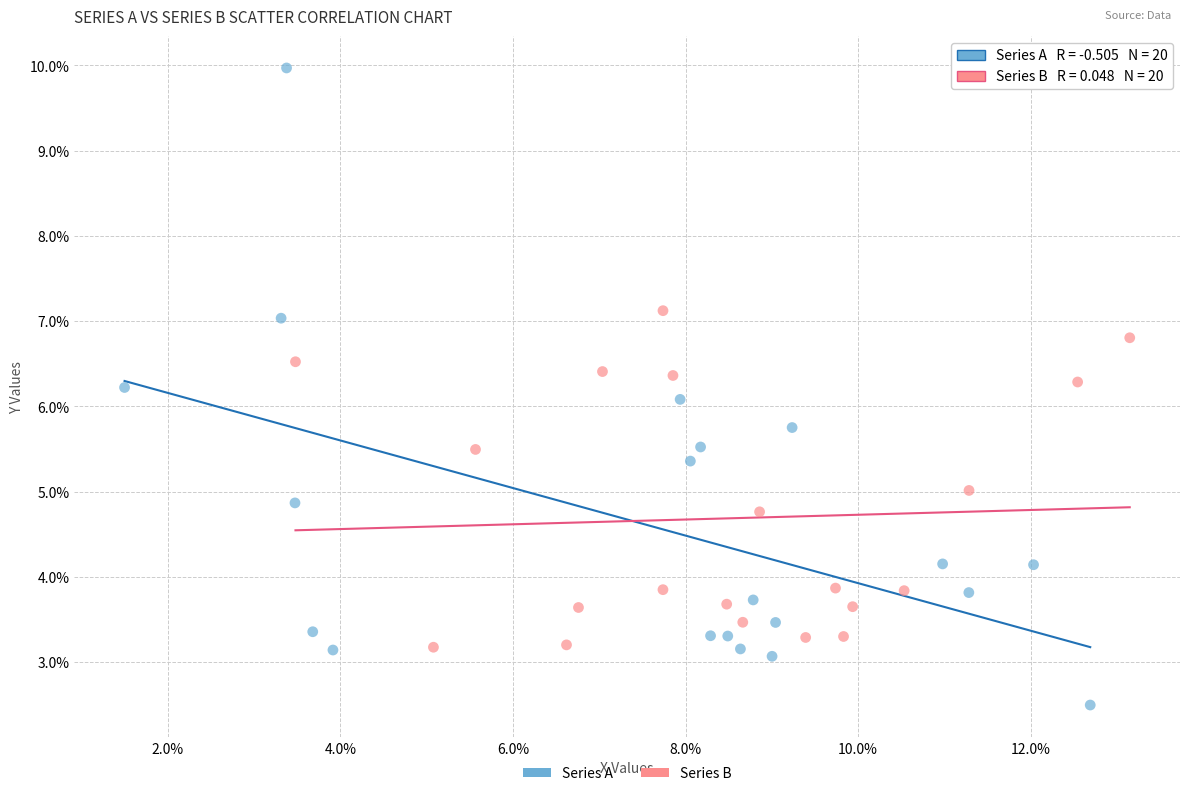

Which series has the widest spread of Y values?

Series A